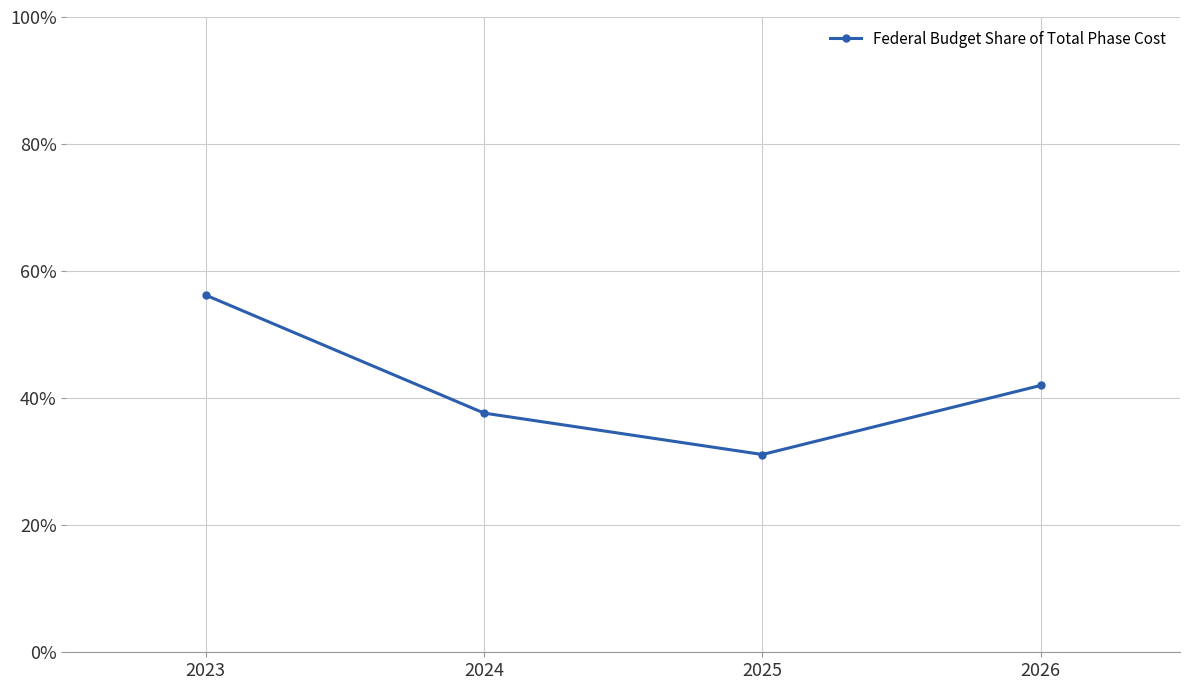

How many values are below 42?

2